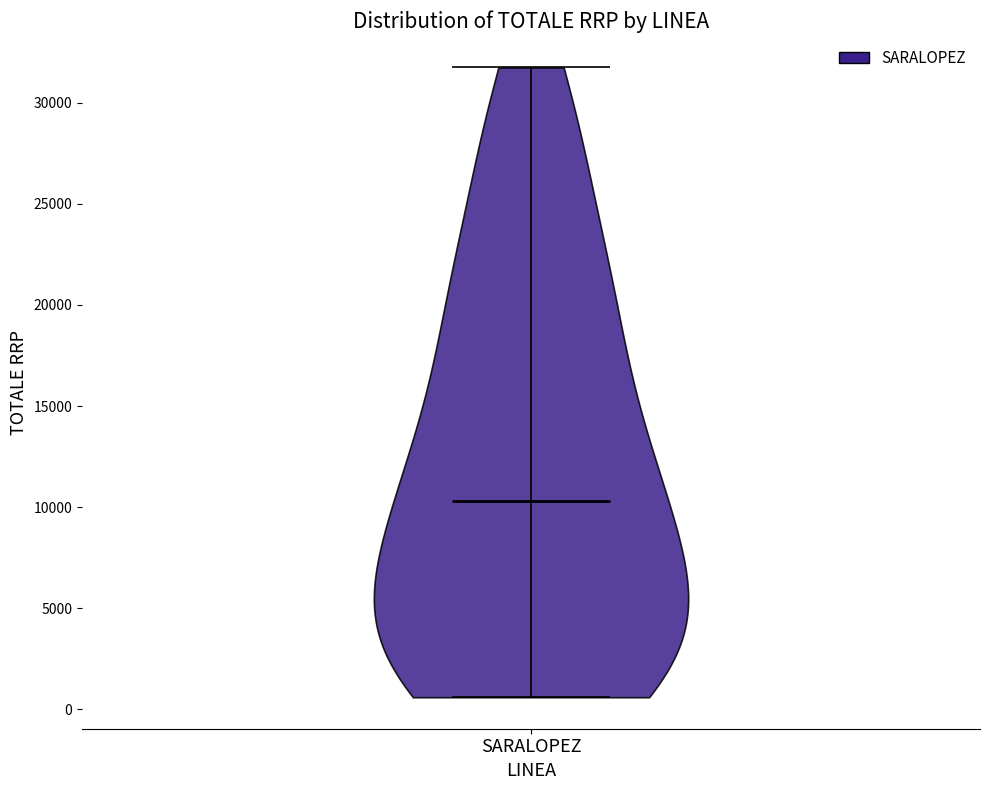

Read this violin plot against the y-axis: where its median line is, and the lowest and highest points the violin reaches. The values are not printed on the chart, so give them approximately, as read against the axis.

median line 10500, lowest point 500, highest point 31500